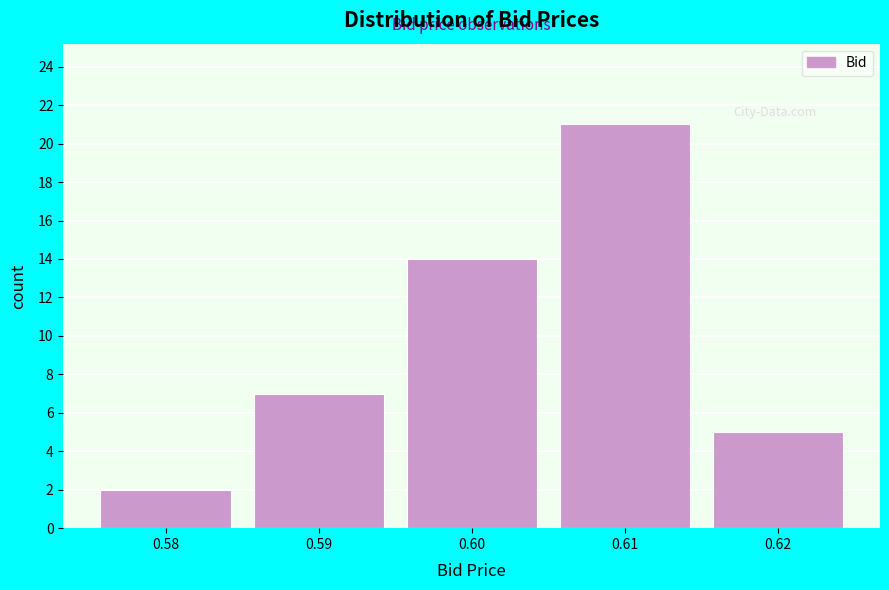

Reading left to right, list all the values displayed in this chart.

2	7	14	21	5